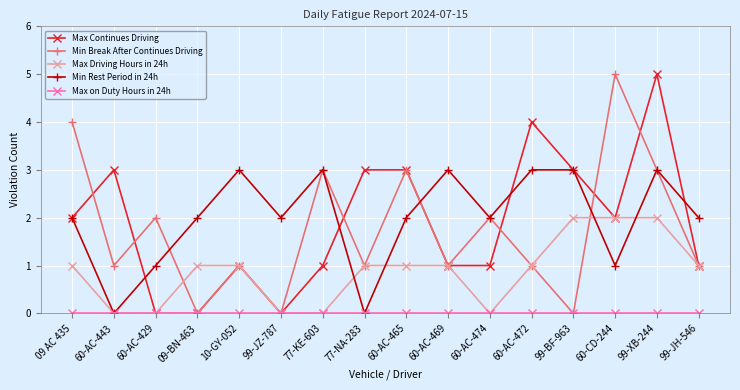

Which category has the highest value in the Min Break After Continues Driving series?

60-CD-244